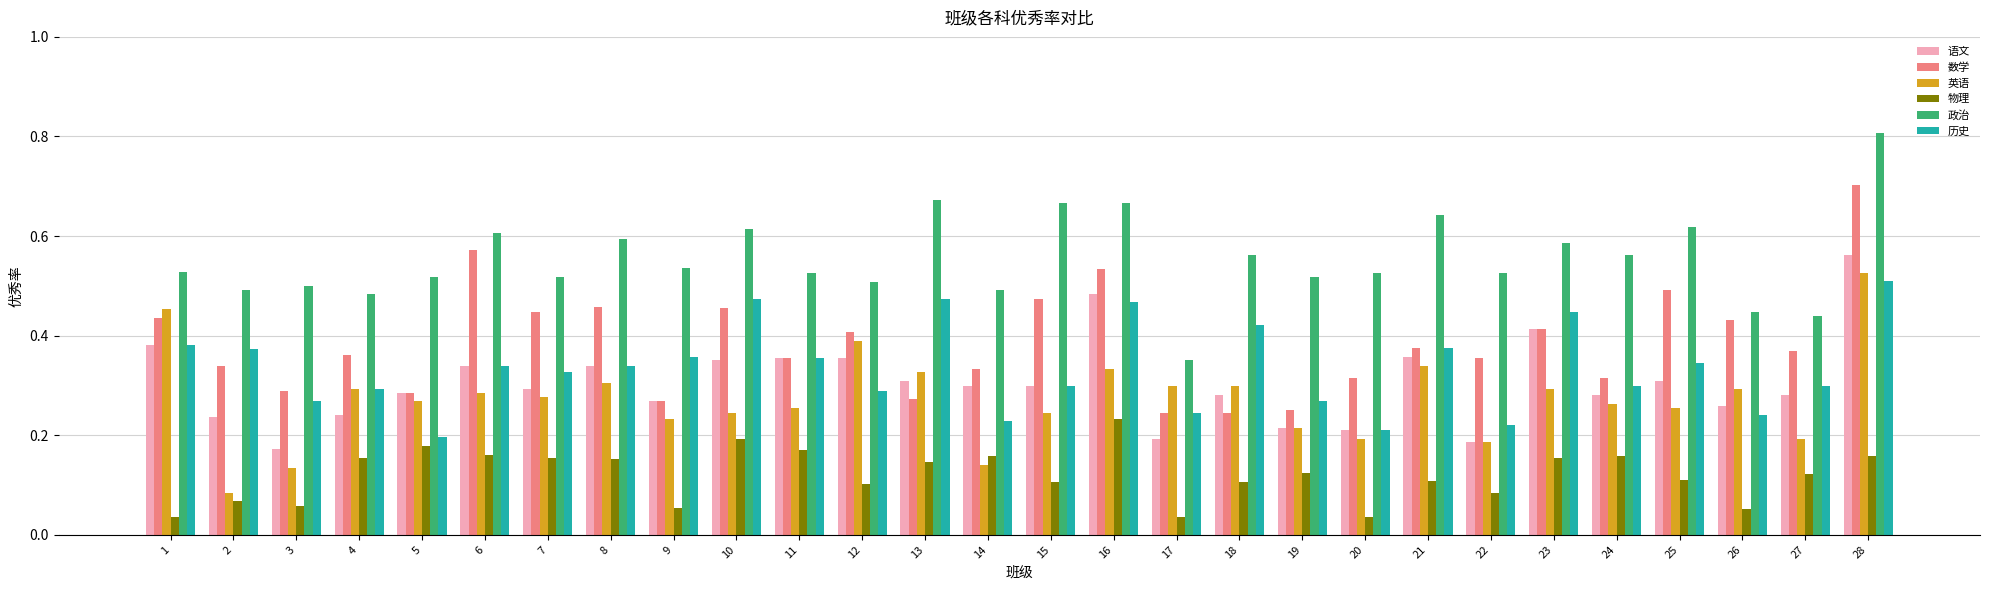

The 历史 series shows 0.4 at 2. True or false?

True